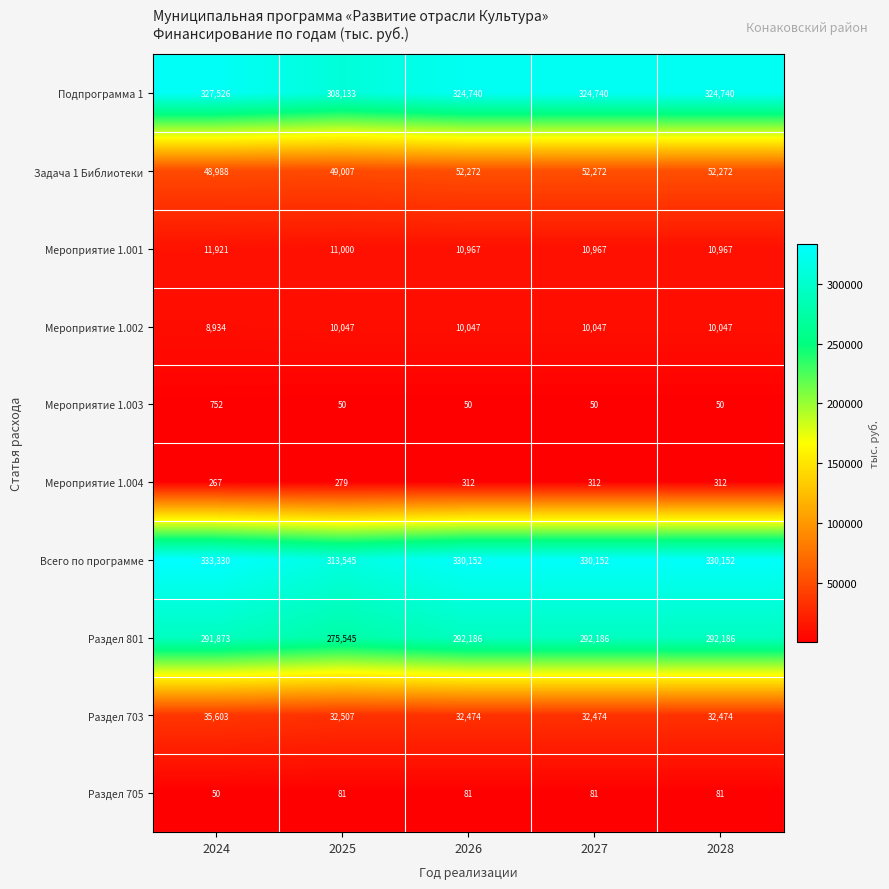

What is the spread (max minus min) of values at 2024?

333280